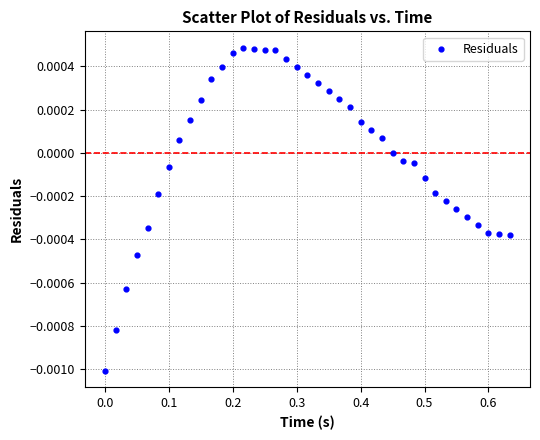

What is the range of X values (max minus min)?

0.6